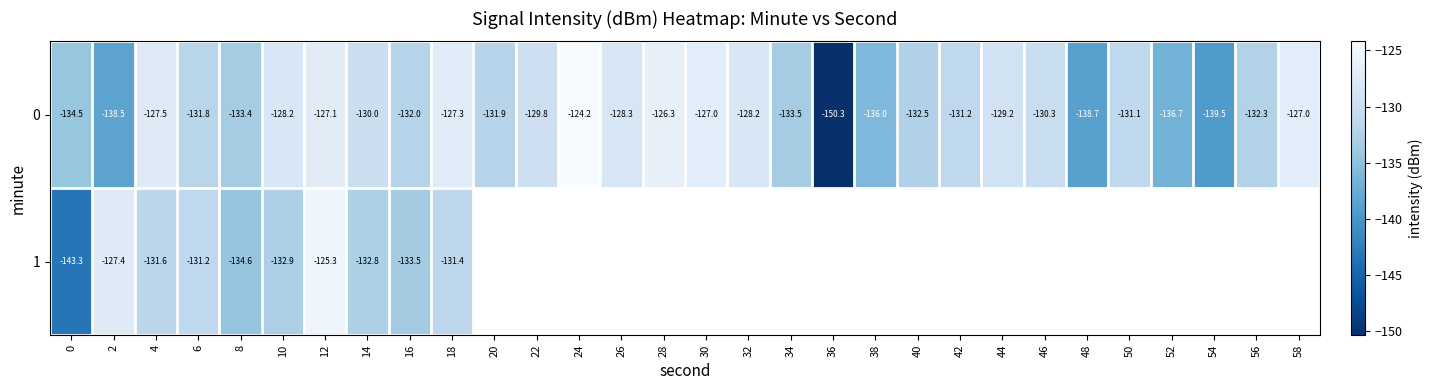

What is the total value across all series at 8?

-268.0